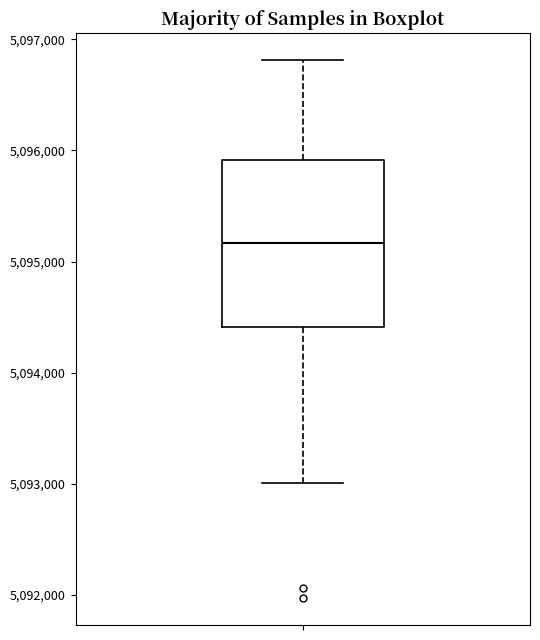

Where is the lower edge of the box on the y-axis? The values are not printed on the chart, so give them approximately, as read against the axis.

5094400